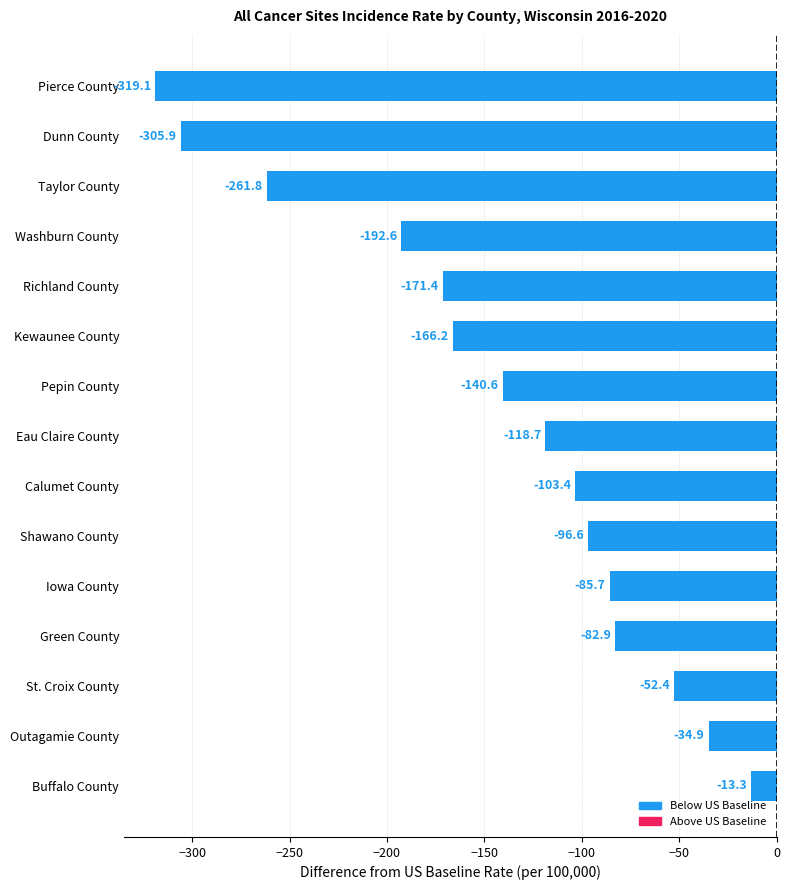

Reading top to bottom, what are all the values shown in this chart?

Pierce County=-319.1	Dunn County=-305.9	Taylor County=-261.8	Washburn County=-192.6	Richland County=-171.4	Kewaunee County=-166.2	Pepin County=-140.6	Eau Claire County=-118.7	Calumet County=-103.4	Shawano County=-96.6	Iowa County=-85.7	Green County=-82.9	St. Croix County=-52.4	Outagamie County=-34.9	Buffalo County=-13.3